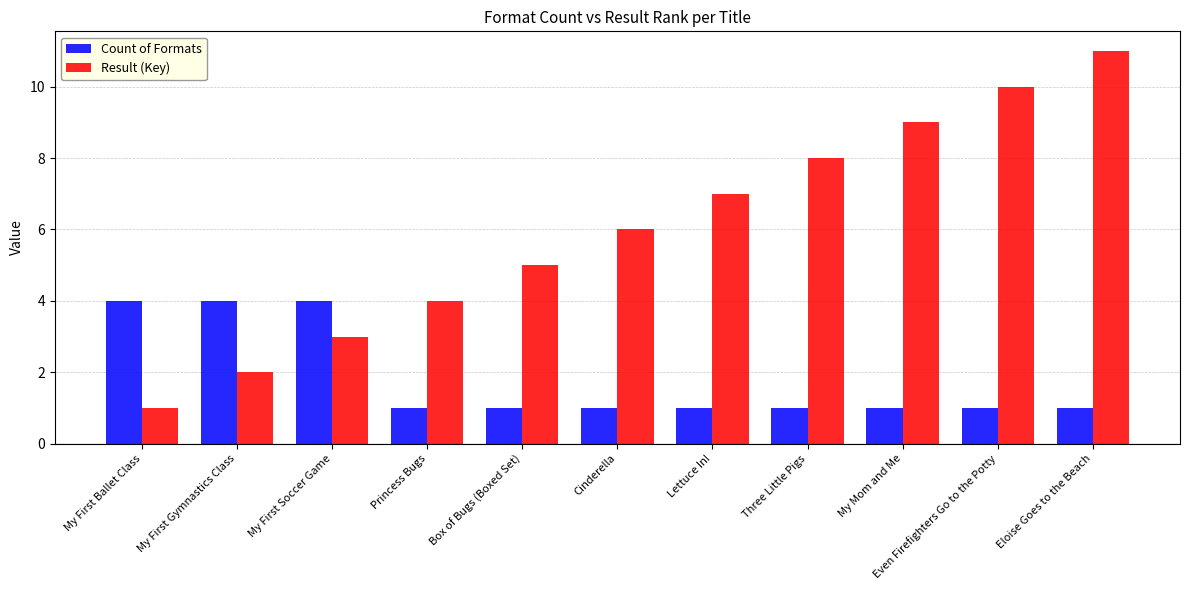

What are all the series names shown in the legend?

Count of Formats, Result (Key)